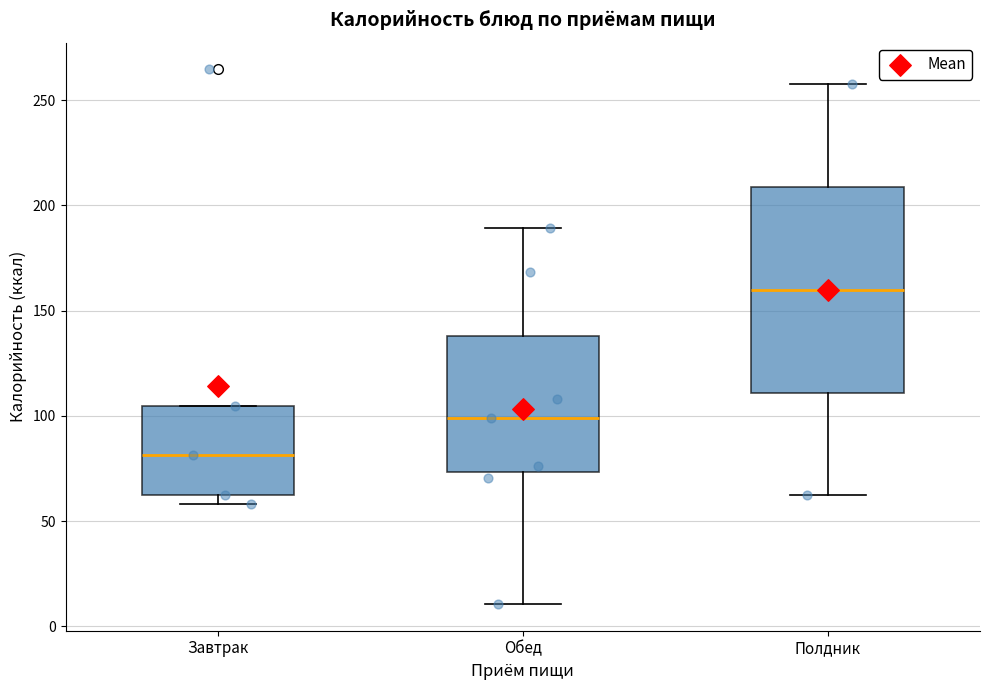

Where does the upper whisker of the box for Полдник end on the y-axis? The values are not printed on the chart, so give them approximately, as read against the axis.

260